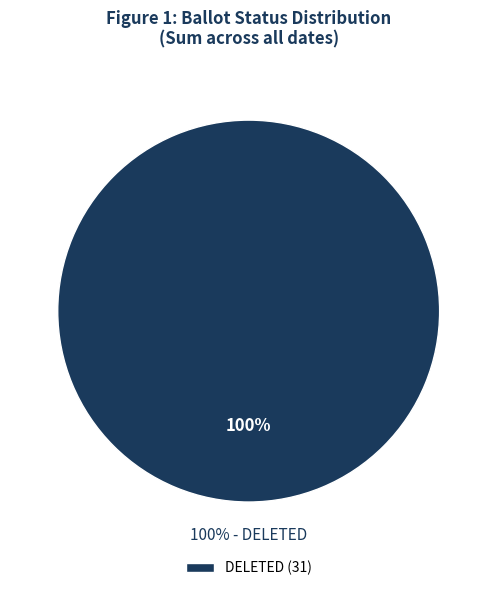

The DELETED slice represents 100% of the pie. True or false?

True